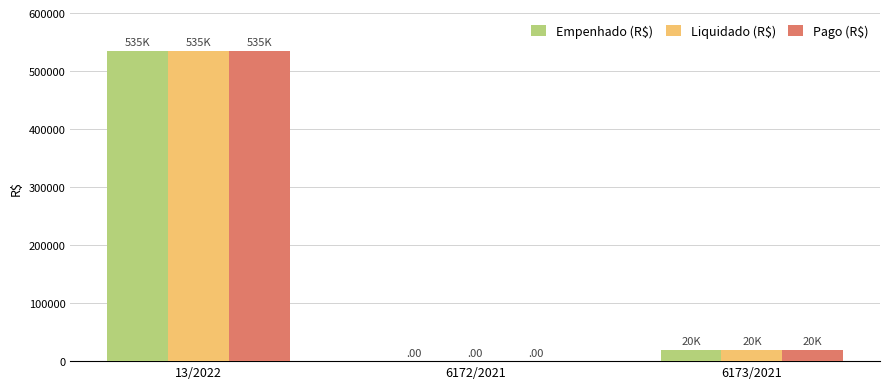

The value of Liquidado (R$) at 13/2022 is 534800.0. True or false?

True